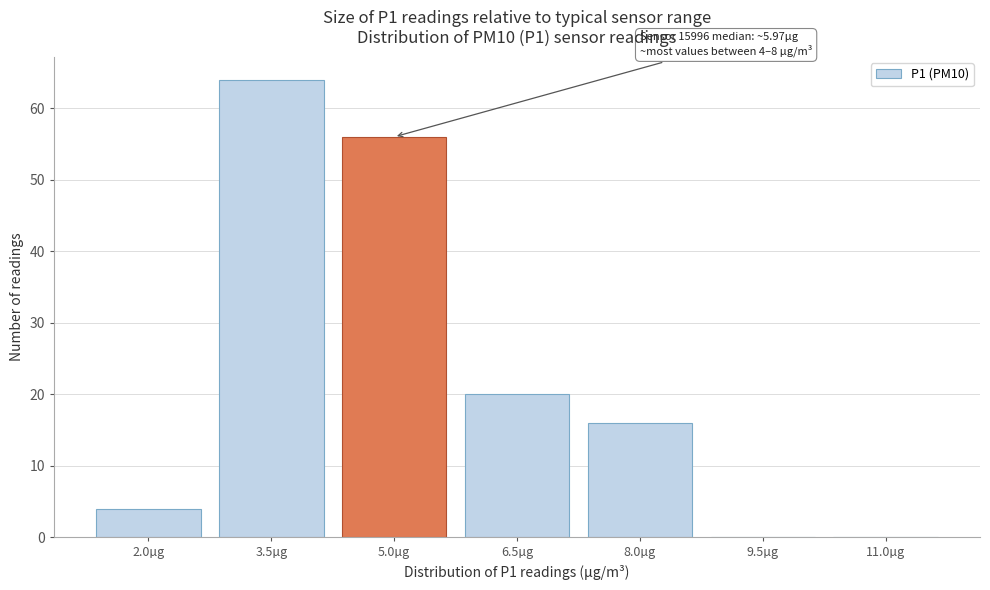

Reading left to right, list all the values displayed in this chart.

2.0µg=4	3.5µg=64	5.0µg=56	6.5µg=20	8.0µg=16	9.5µg=0	11.0µg=0